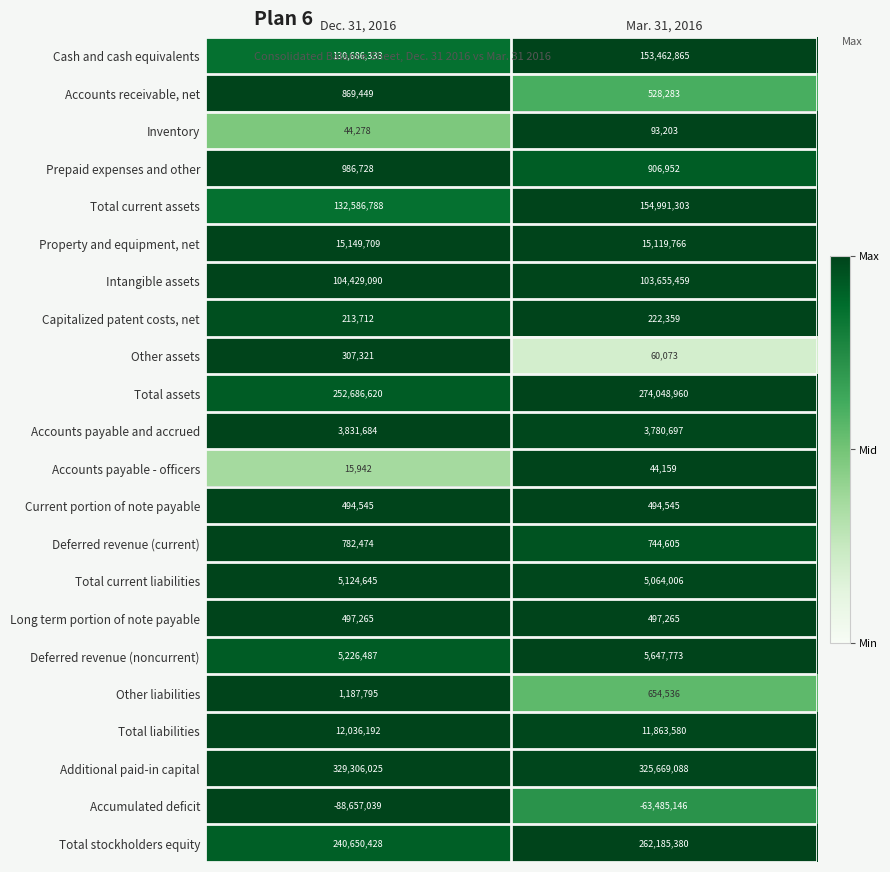

What is the average value of the Current portion of note payable series?

494545